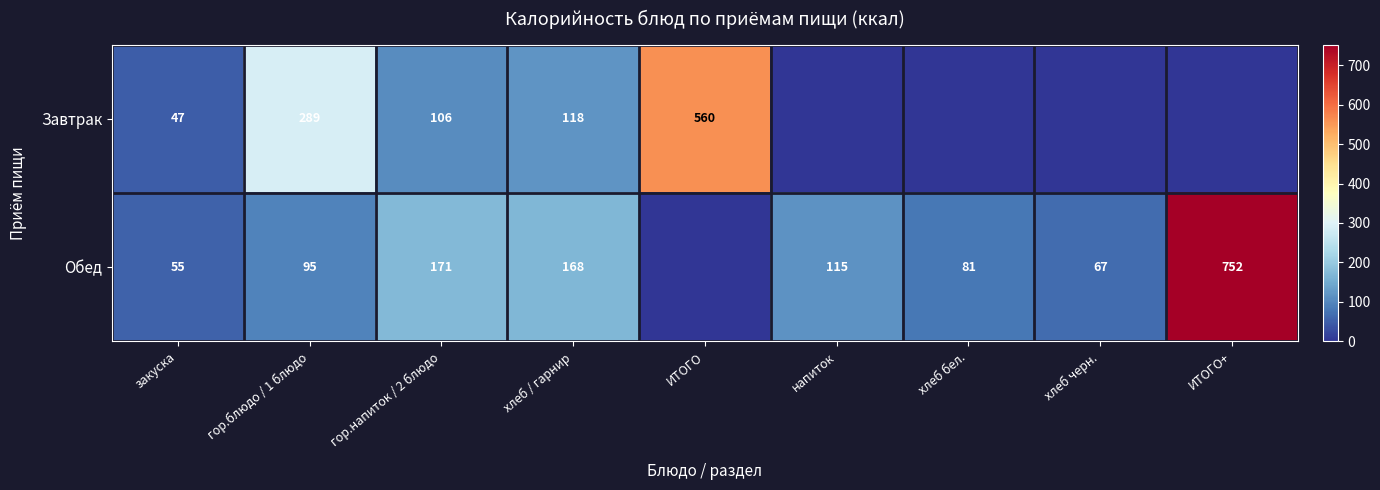

Is the value of Обед at гор.блюдо / 1 блюдо greater than the value of Завтрак at гор.блюдо / 1 блюдо?

No